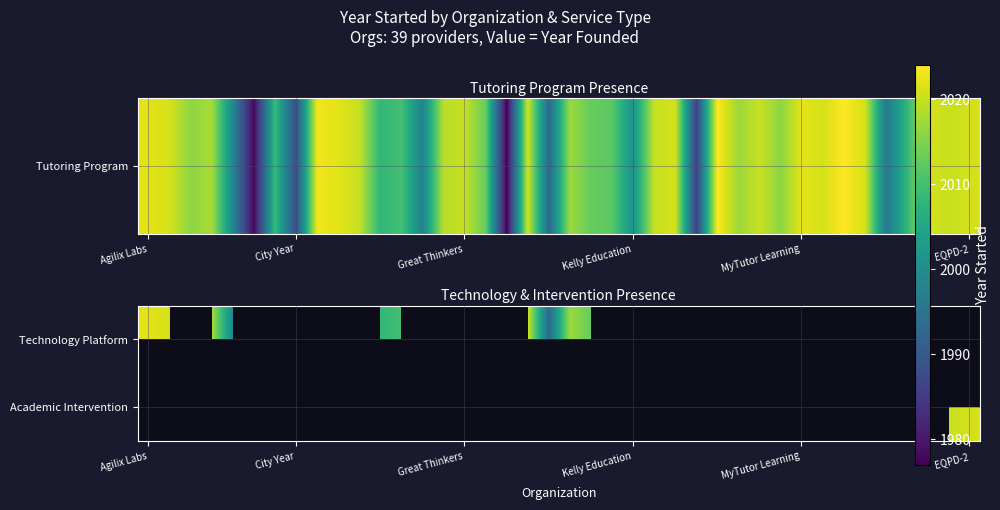

How many data points in Academic Intervention are less than 2017?

4